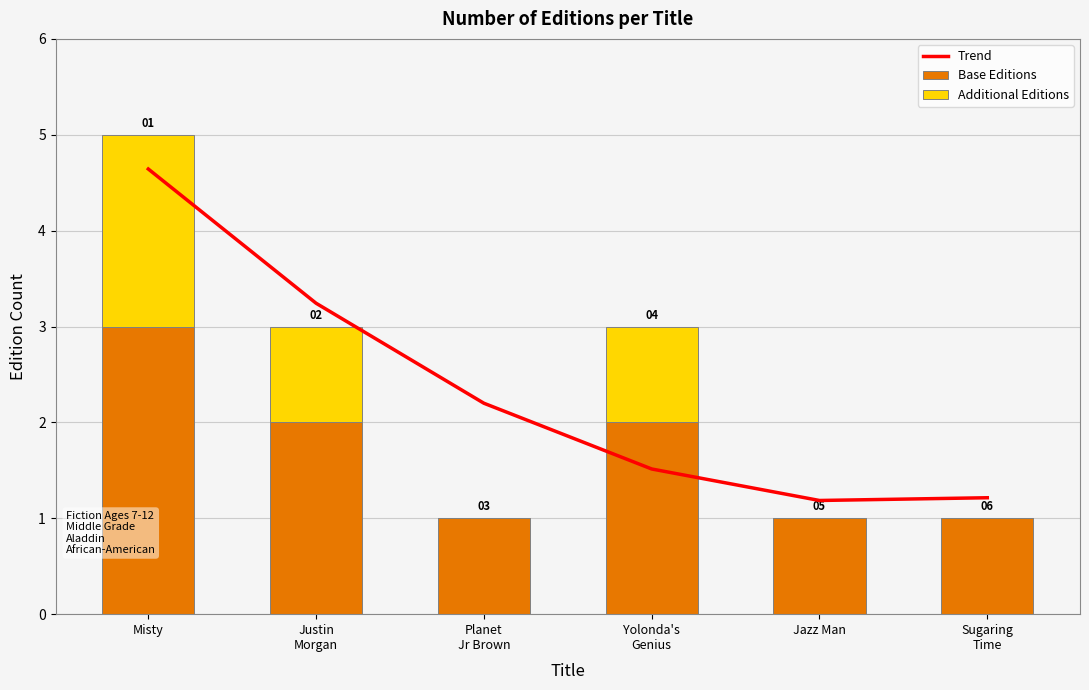

Reading left to right, transcribe all the data shown in this chart.

Trend: 4.6	3.2	2.2	1.5	1.2	1.2
Base Editions: 3.0	2.0	1.0	2.0	1.0	1.0
Additional Editions: 2.0	1.0	0.0	1.0	0.0	0.0